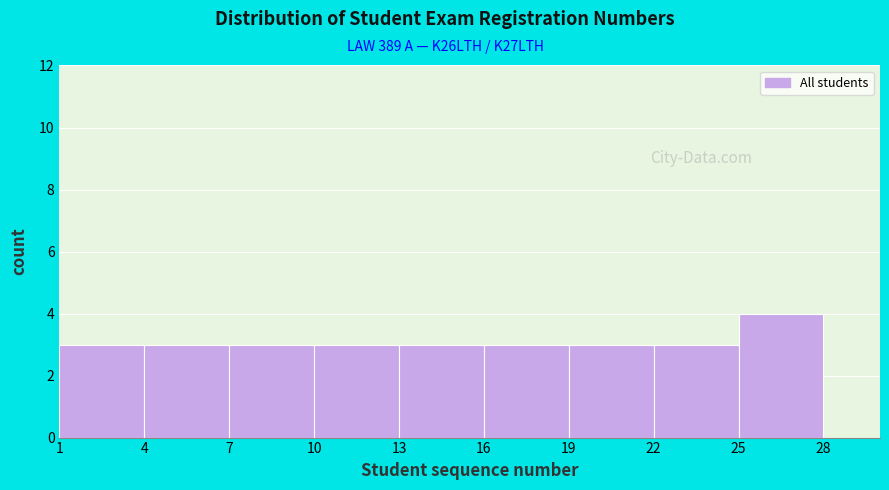

Over which range of the x-axis is the bar tallest?

25 to 28